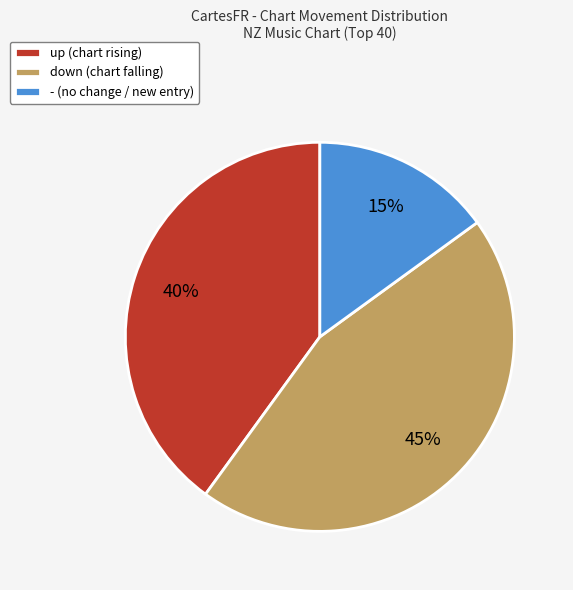

To the nearest percent, what percentage of the pie is -?

15%